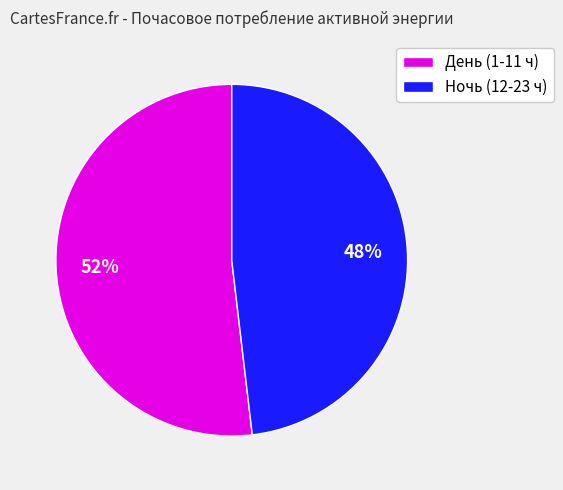

To the nearest percent, what percentage of the pie is День (1-11 ч)?

52%